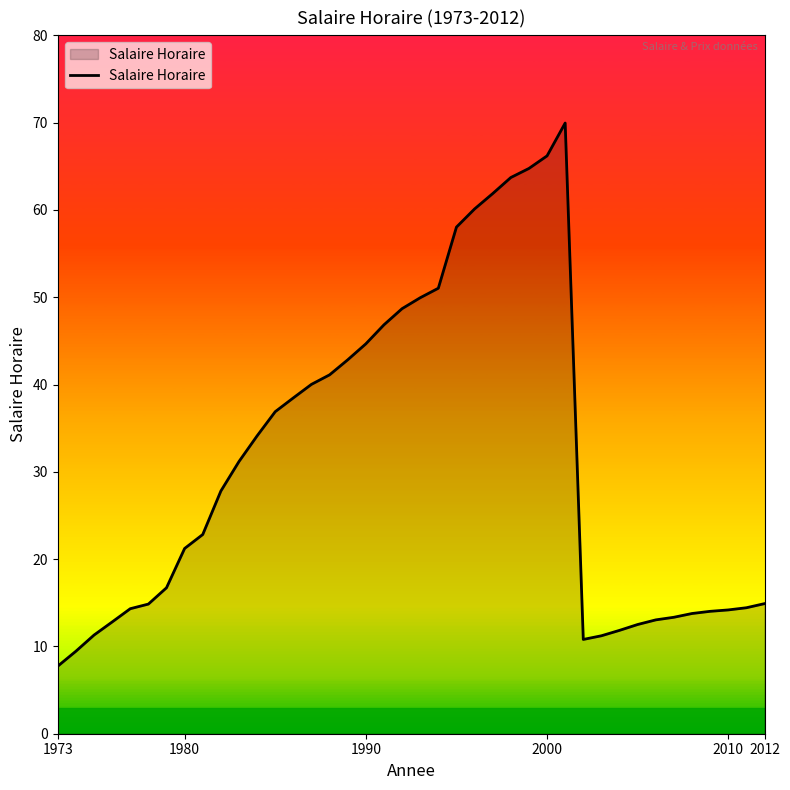

What is the greatest value displayed?

70.0